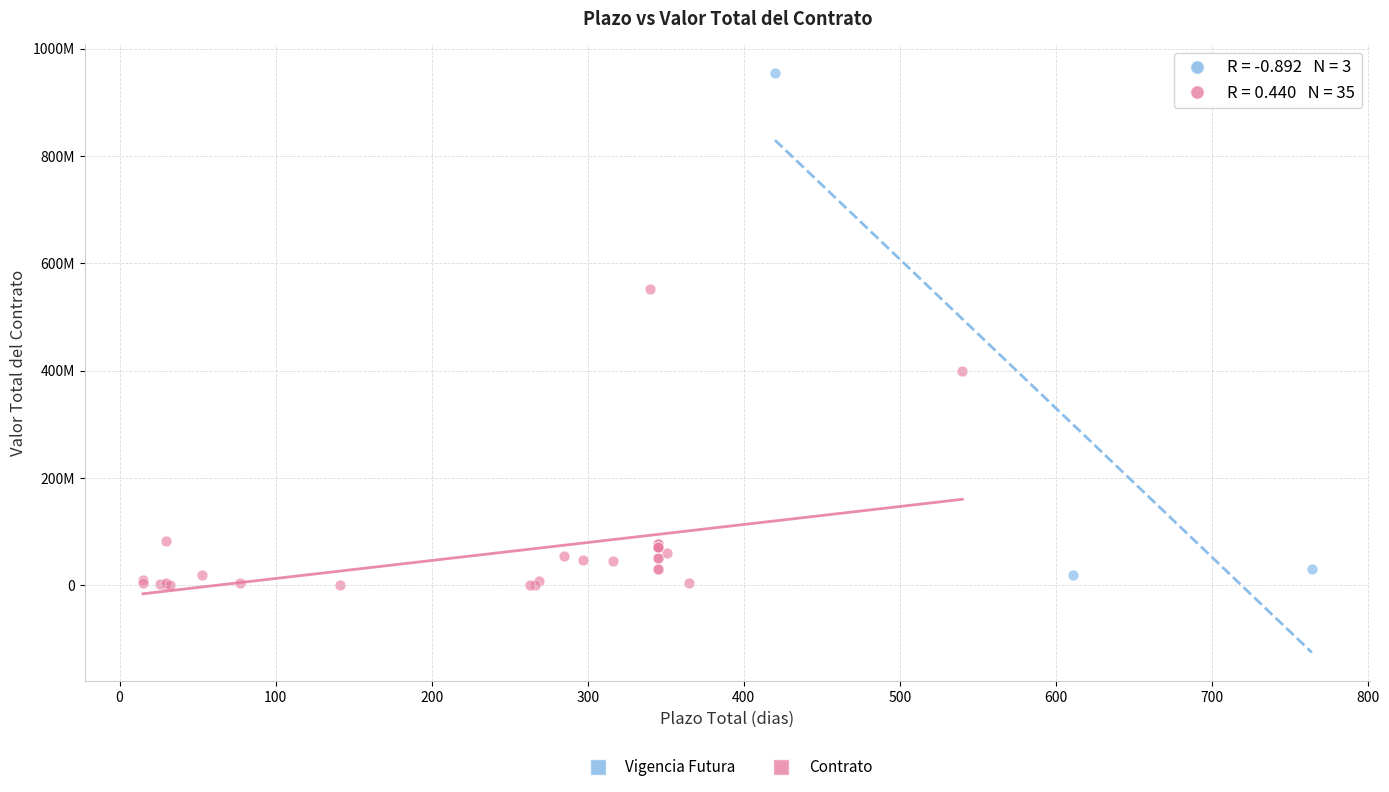

Which series has the largest Y range (max minus min)?

Vigencia Futura